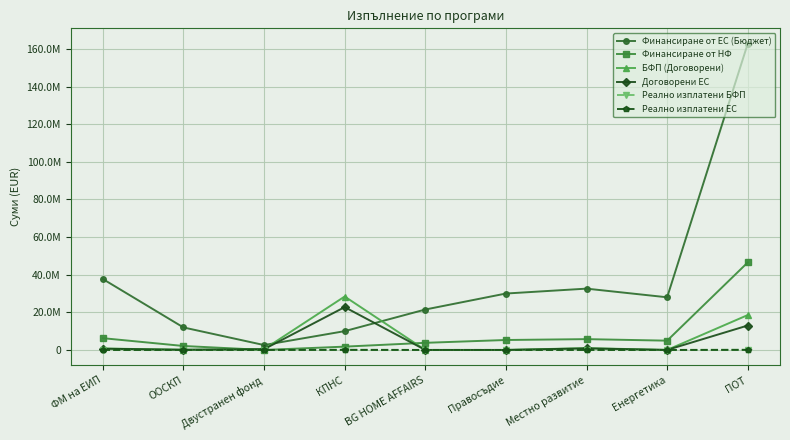

In Финансиране от НФ, how many points are higher than both neighbors (excluding endpoints)?

1